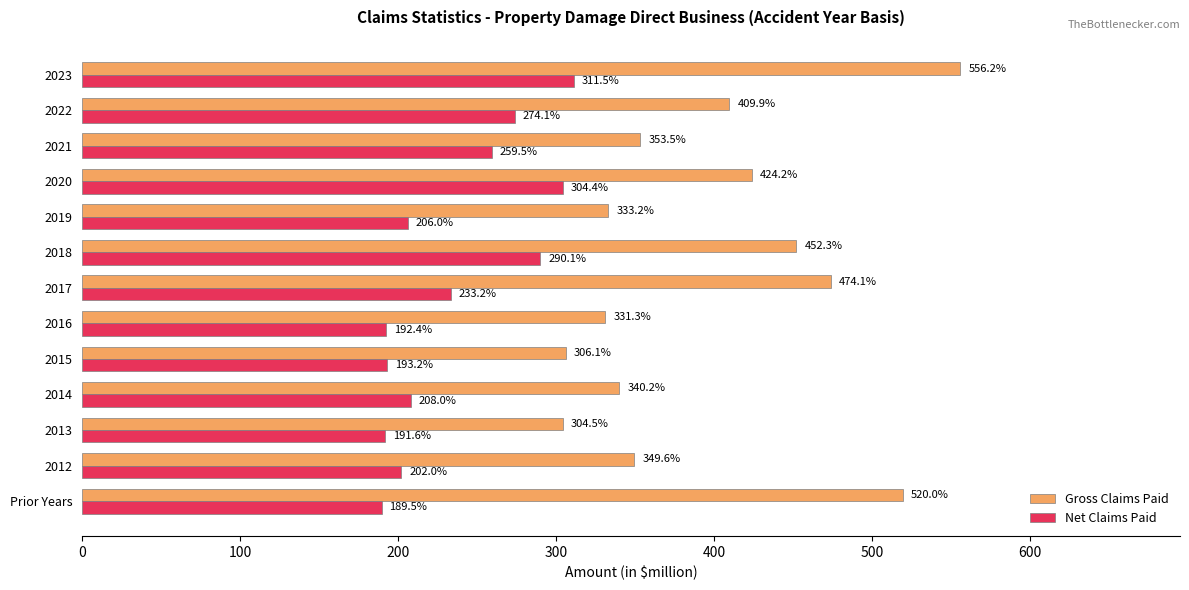

True or false: Net Claims Paid has a value of 290.1 at 2018.

True